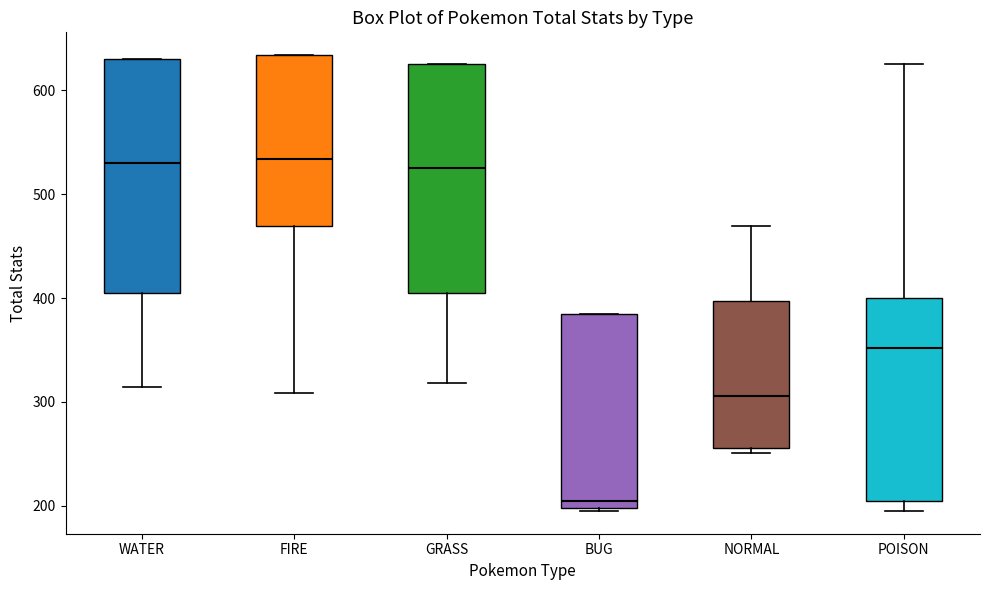

Reading left to right, transcribe this box plot: for each box, give where its median line is, the range the box spans, and where its two whiskers end, as read against the y-axis. The values are not printed on the chart, so give them approximately, as read against the axis.

WATER: median 530, box 410 to 630, whiskers 310 to 630
FIRE: median 530, box 470 to 630, whiskers 310 to 630
GRASS: median 530, box 410 to 630, whiskers 320 to 630
BUG: median 210, box 200 to 390, whiskers 200 to 390
NORMAL: median 310, box 260 to 400, whiskers 250 to 470
POISON: median 350, box 210 to 400, whiskers 200 to 630